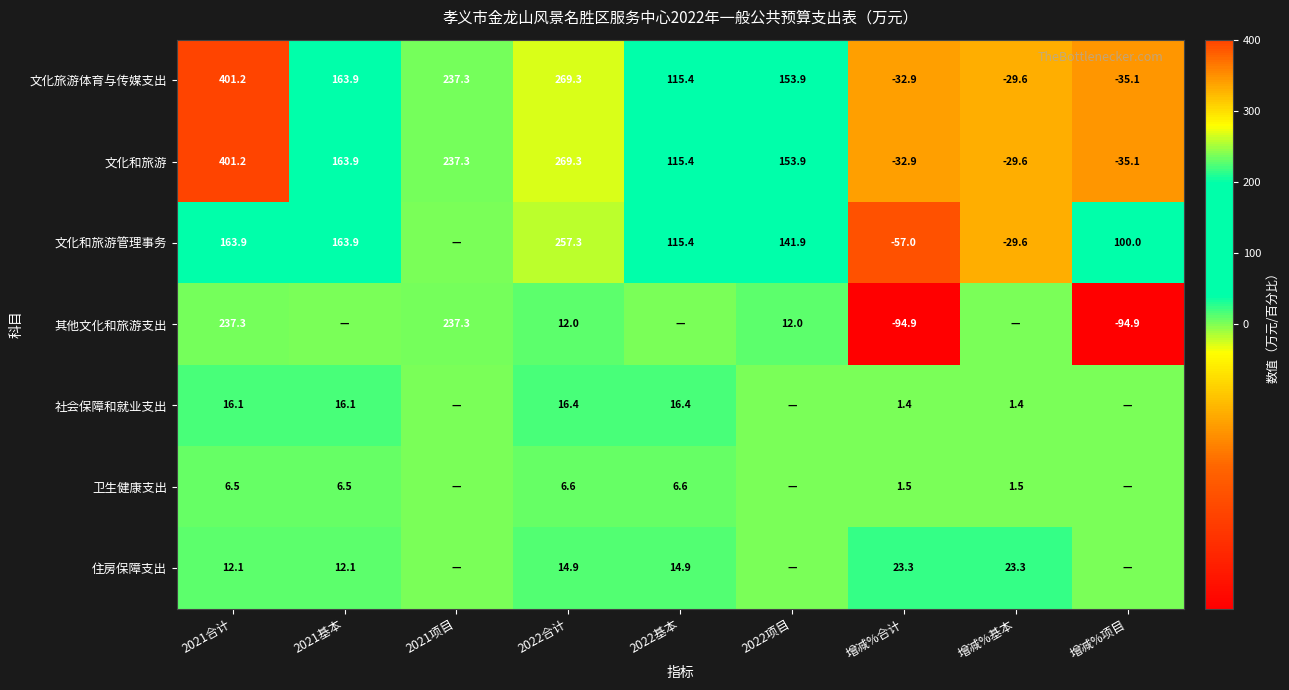

The 社会保障和就业支出 series shows 16.4 at 2022基本. True or false?

True